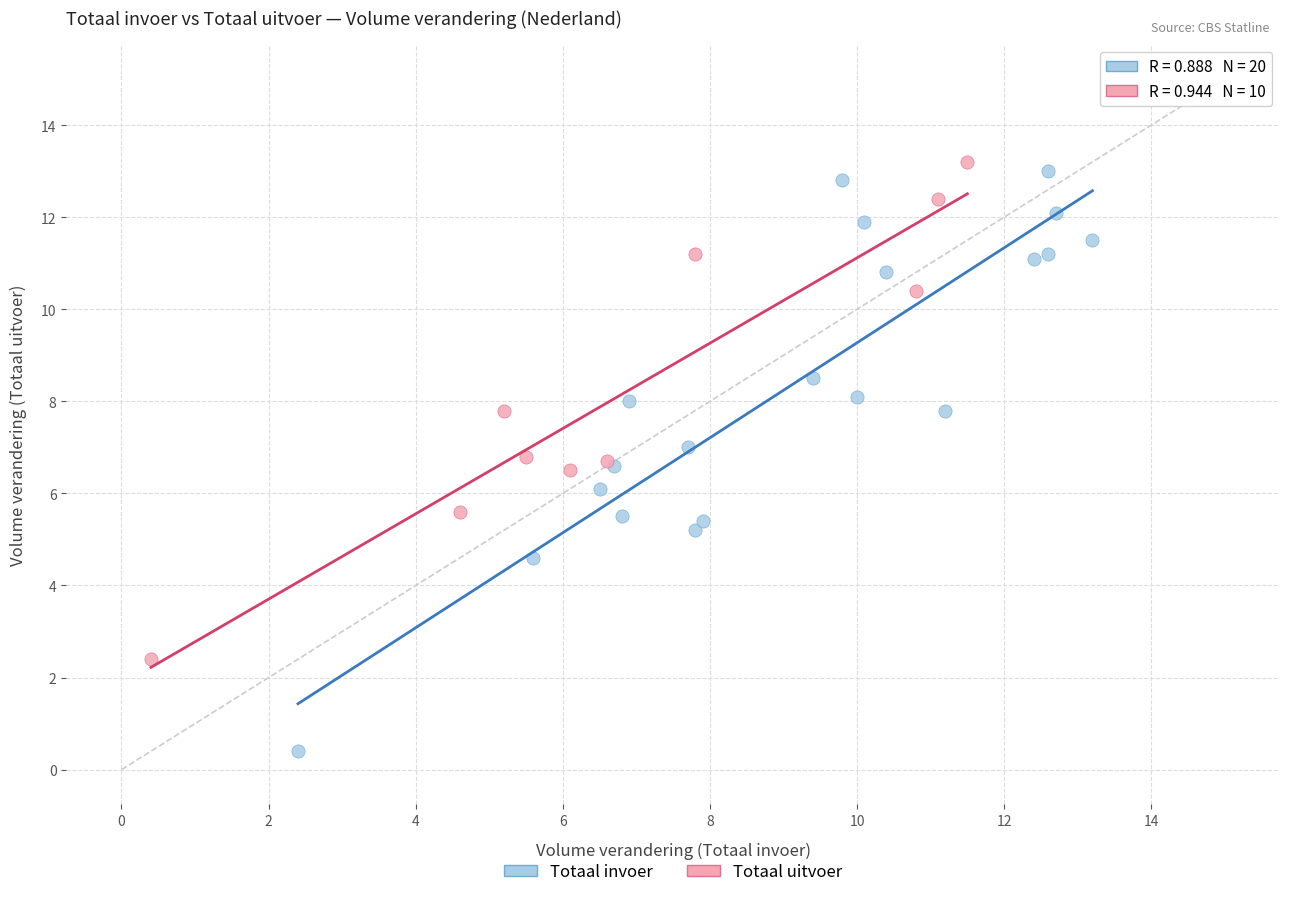

Which series has the largest Y range (max minus min)?

Totaal invoer